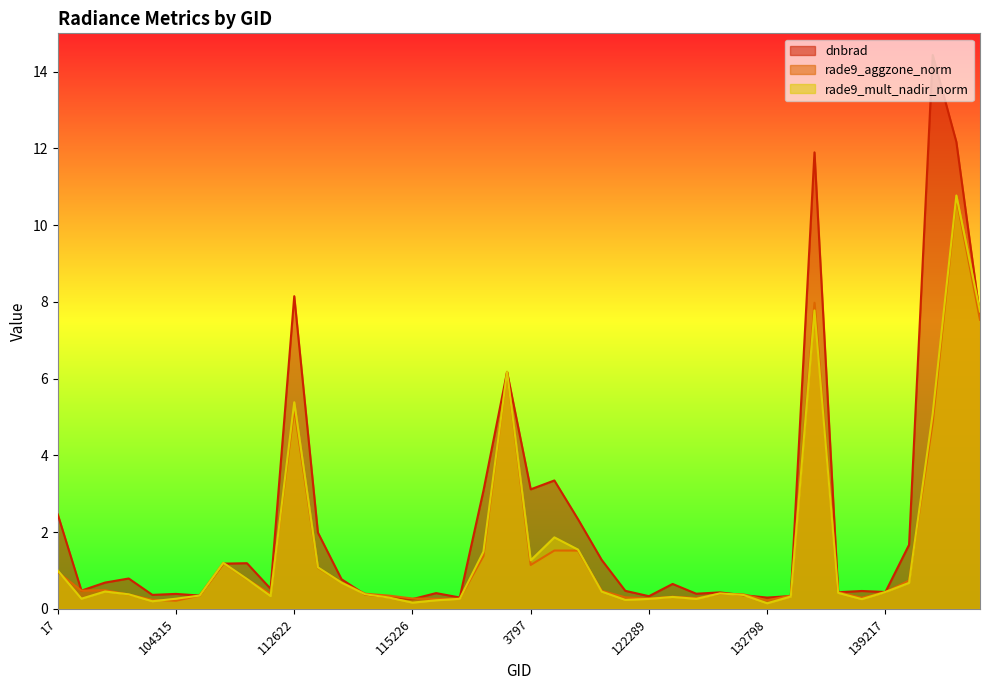

Reading right to left, extract all data points from this chart.

dnbrad: 141331=7.6	141142=12.2	7199=14.4	7001=1.7	139217=0.4	137852=0.5	137268=0.4	135370=11.9	134260=0.3	132798=0.3	132248=0.4	123011=0.4	122837=0.4	122463=0.6	122289=0.3	121771=0.5	3995=1.3	120041=2.3	119873=3.3	3797=3.1	119351=6.2	115976=3.1	115591=0.3	115464=0.4	115226=0.3	115113=0.3	113817=0.4	113644=0.8	113477=2.0	112622=8.1	109184=0.5	107253=1.2	107081=1.2	104431=0.3	104315=0.4	103601=0.4	102751=0.8	101013=0.7	100887=0.5	17=2.5
rade9_aggzone_norm: 141331=7.5	141142=10.7	7199=4.9	7001=0.7	139217=0.4	137852=0.3	137268=0.4	135370=8.0	134260=0.3	132798=0.2	132248=0.4	123011=0.4	122837=0.3	122463=0.3	122289=0.3	121771=0.3	3995=0.5	120041=1.5	119873=1.5	3797=1.1	119351=6.2	115976=1.4	115591=0.3	115464=0.3	115226=0.3	115113=0.3	113817=0.4	113644=0.7	113477=1.1	112622=5.2	109184=0.4	107253=0.8	107081=1.2	104431=0.3	104315=0.2	103601=0.2	102751=0.4	101013=0.5	100887=0.5	17=1.0
rade9_mult_nadir_norm: 141331=7.7	141142=10.8	7199=5.1	7001=0.7	139217=0.4	137852=0.3	137268=0.4	135370=7.8	134260=0.3	132798=0.1	132248=0.4	123011=0.4	122837=0.3	122463=0.3	122289=0.3	121771=0.2	3995=0.4	120041=1.5	119873=1.9	3797=1.3	119351=6.2	115976=1.5	115591=0.3	115464=0.2	115226=0.2	115113=0.3	113817=0.4	113644=0.7	113477=1.1	112622=5.4	109184=0.3	107253=0.8	107081=1.2	104431=0.3	104315=0.3	103601=0.2	102751=0.4	101013=0.5	100887=0.3	17=1.0